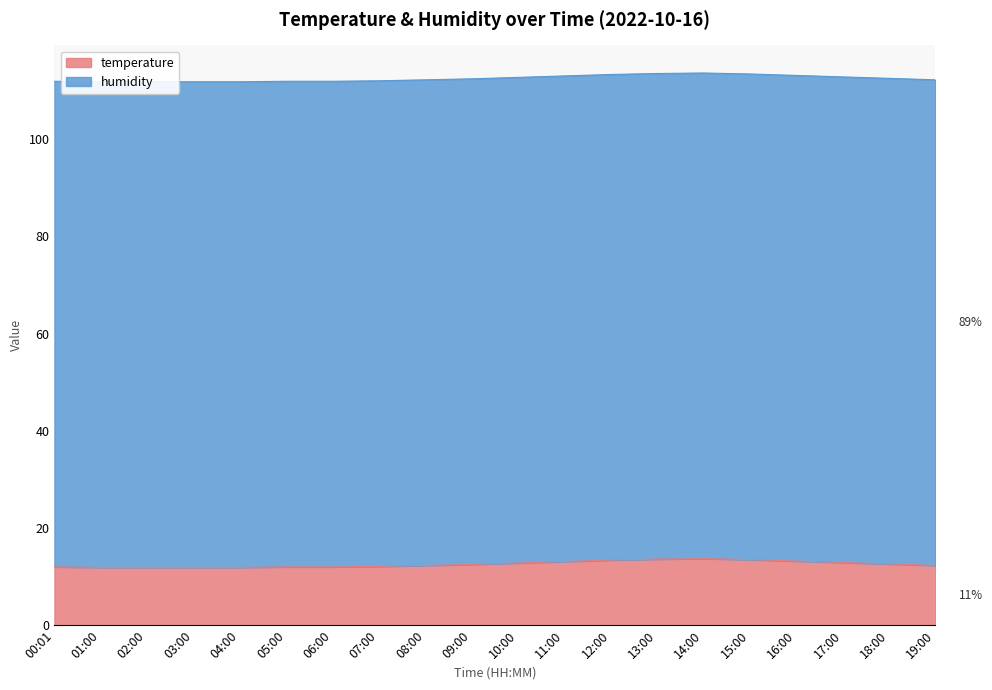

What is the value of the 18th point from the left?

112.8